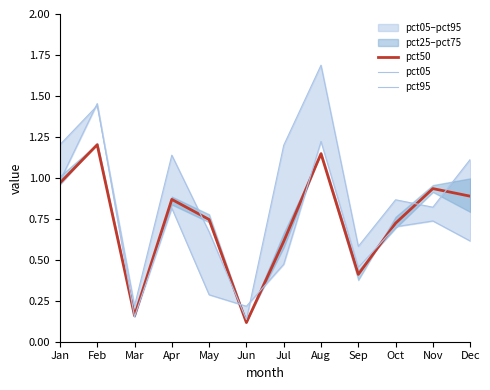

How many data points in pct95 are less than 1?

6